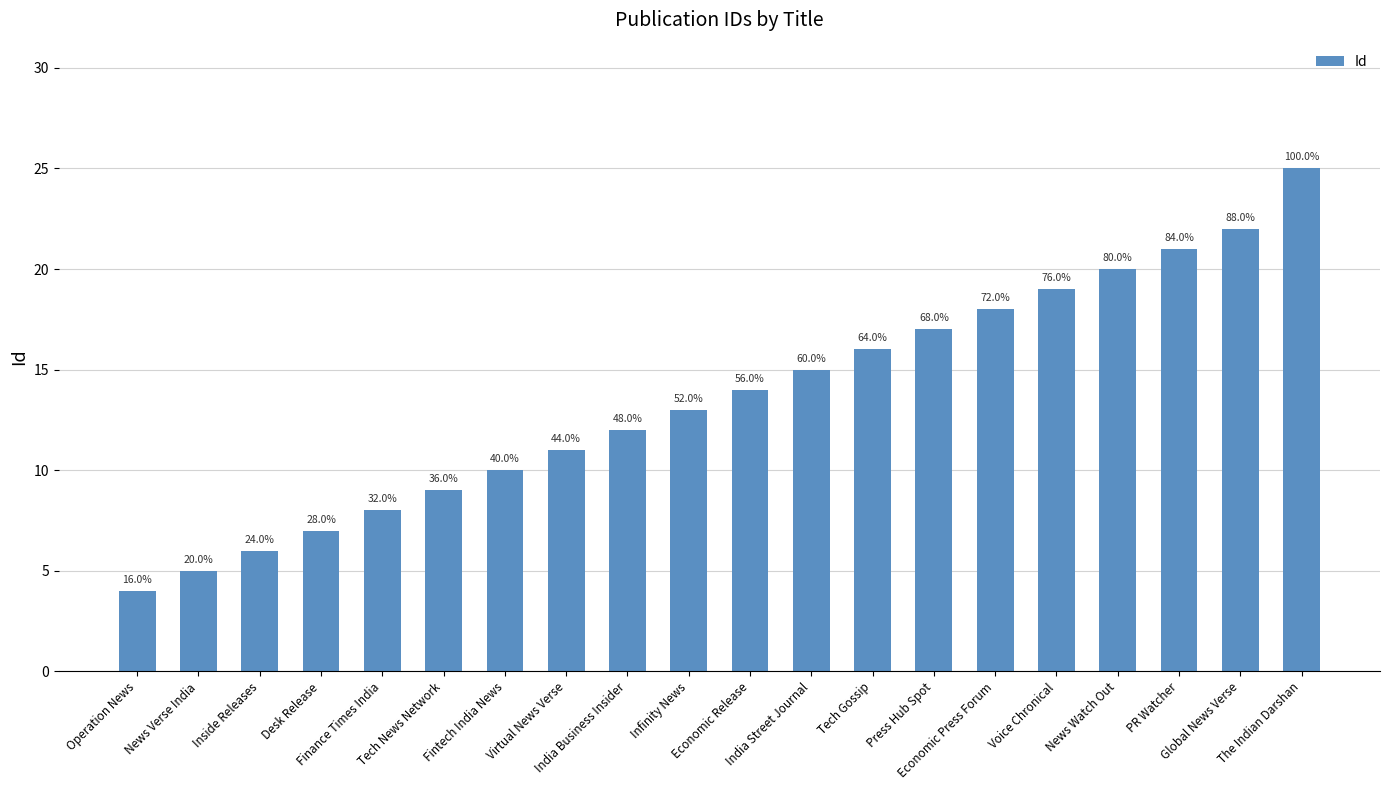

What is the ratio of the value at Virtual News Verse to the value at Global News Verse?

0.5